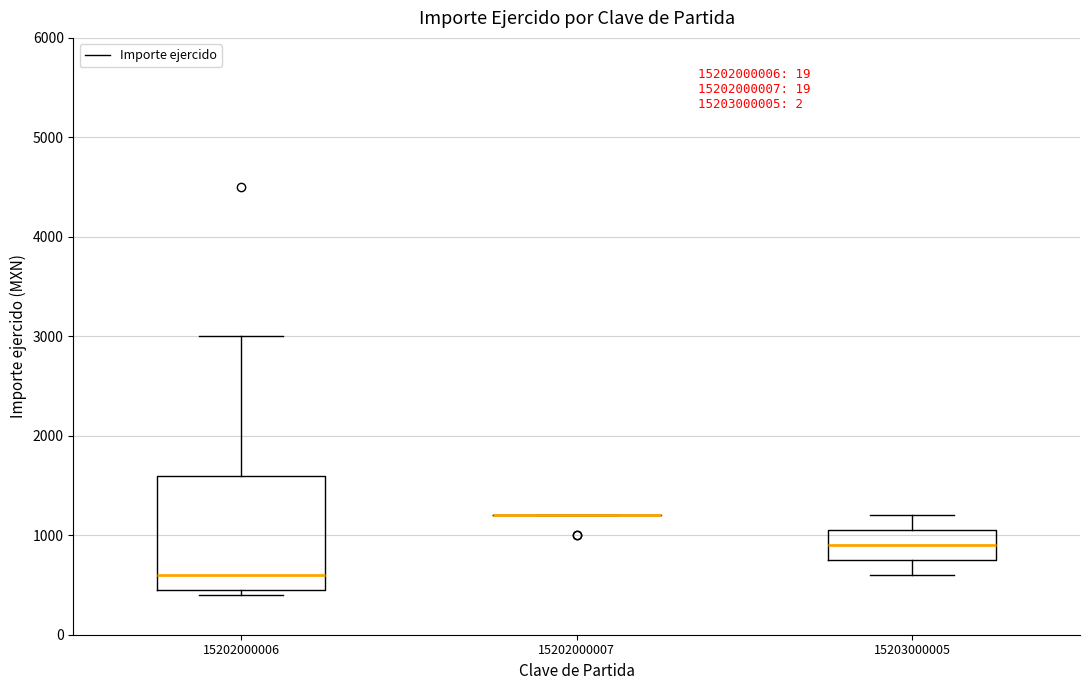

Reading left to right, transcribe this box plot: for each box, give where its median line is, the range the box spans, and where its two whiskers end, as read against the y-axis. The values are not printed on the chart, so give them approximately, as read against the axis.

15202000006: median 600, box 500 to 1600, whiskers 400 to 3000
15202000007: box collapsed to a line at 1200, whiskers 1200 to 1200
15203000005: median 900, box 800 to 1100, whiskers 600 to 1200